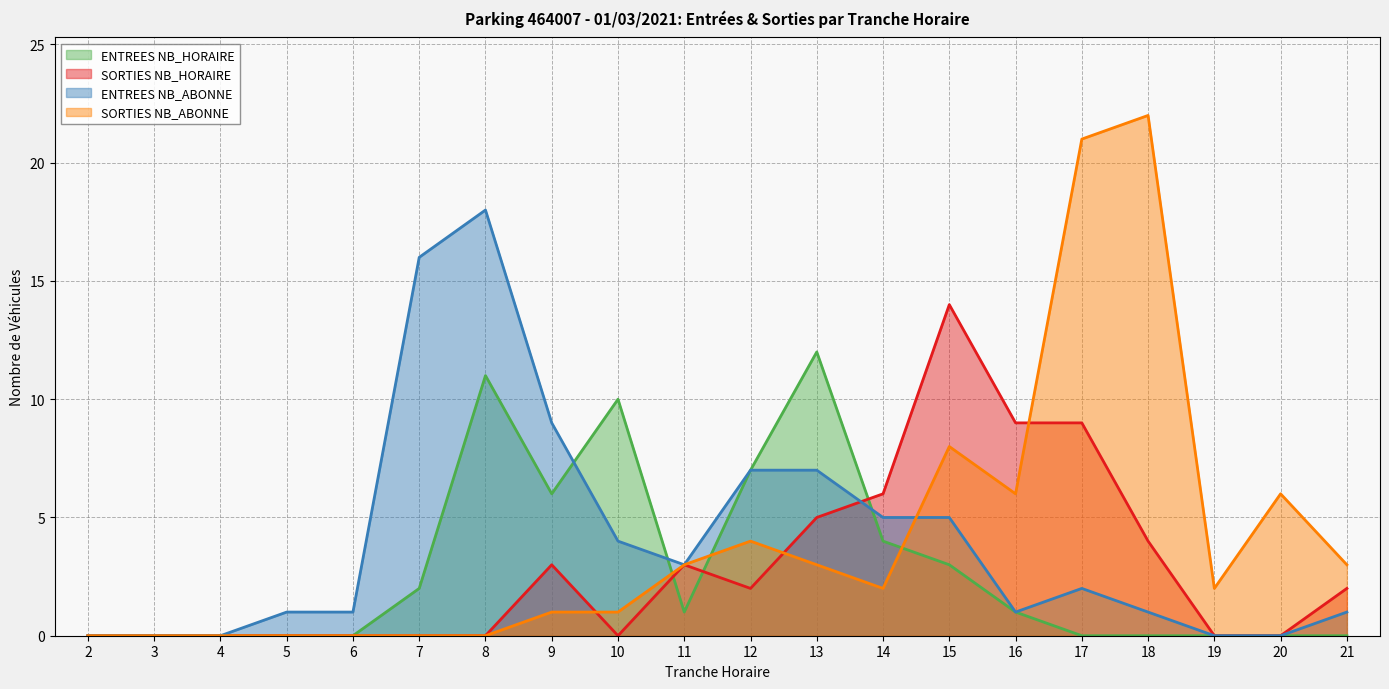

Reading left to right, transcribe all the data shown in this chart.

ENTREES NB_HORAIRE: 0	0	0	0	0	2	11	6	10	1	7	12	4	3	1	0	0	0	0	0
SORTIES NB_HORAIRE: 0	0	0	0	0	0	0	3	0	3	2	5	6	14	9	9	4	0	0	2
ENTREES NB_ABONNE: 0	0	0	1	1	16	18	9	4	3	7	7	5	5	1	2	1	0	0	1
SORTIES NB_ABONNE: 0	0	0	0	0	0	0	1	1	3	4	3	2	8	6	21	22	2	6	3